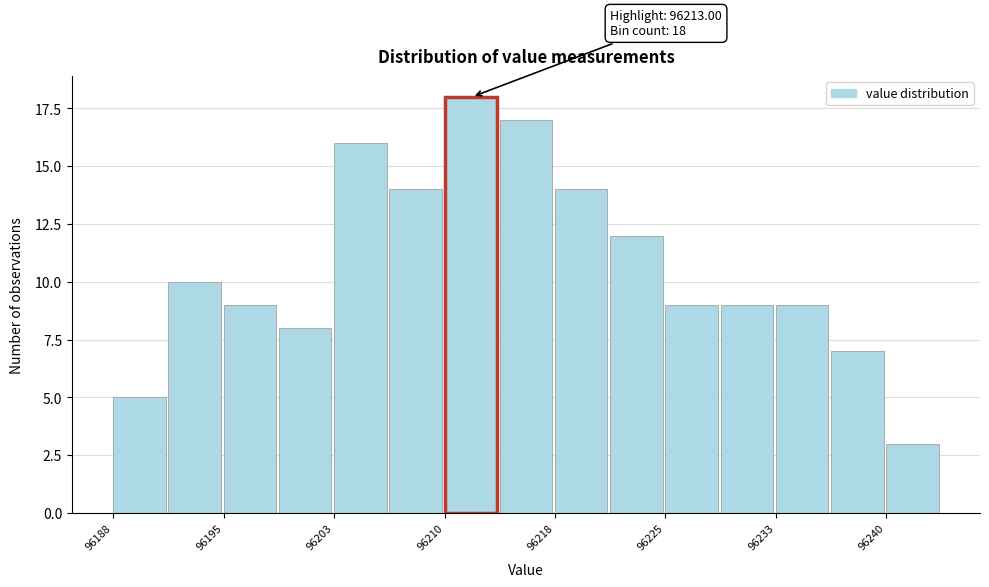

Around what value on the x-axis is the tallest bar? Give the approximate position of its centre, as read against the axis.

96212